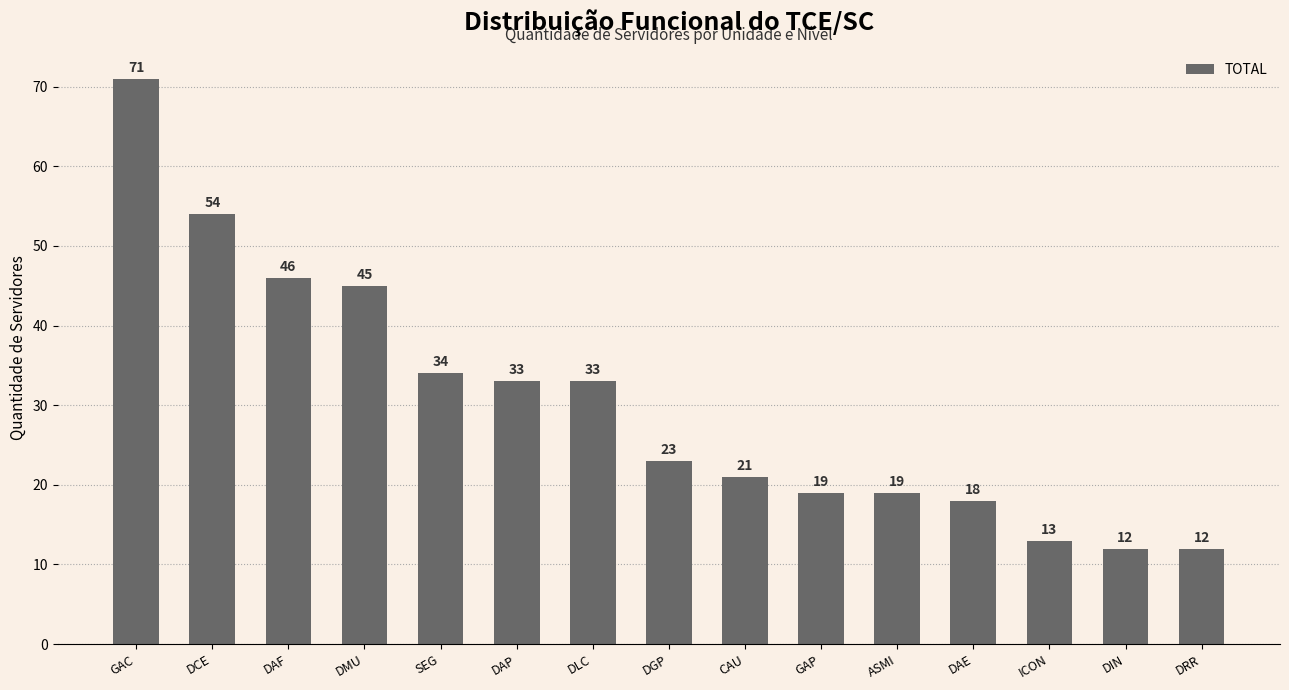

What is the sum of the values at ASMI and DGP?

42